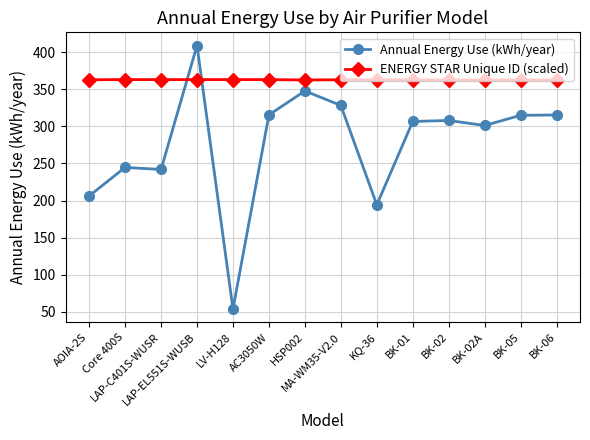

What is the sum of the ENERGY STAR Unique ID (scaled) values at AOIA-2S and Core 400S?

725.7